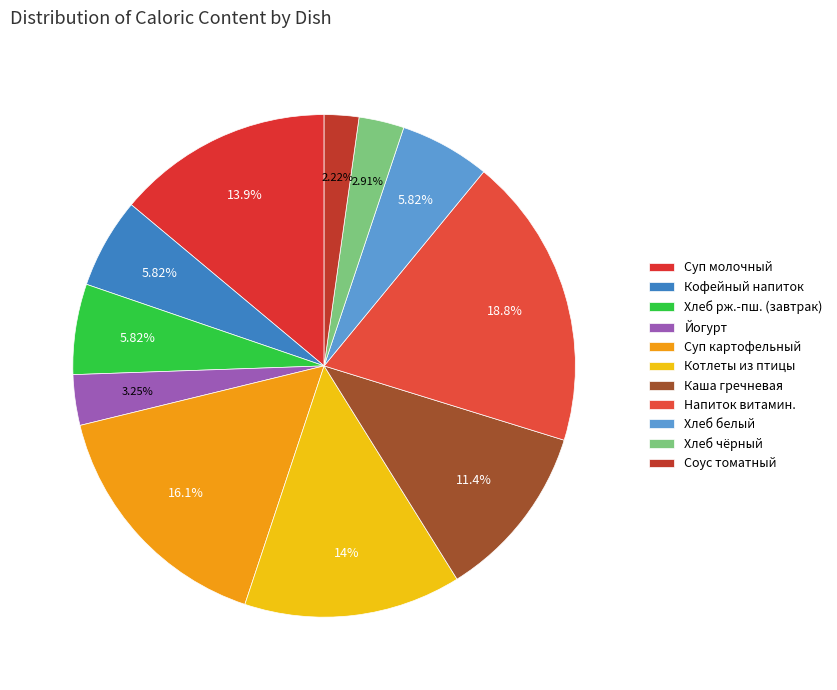

Is there any slice that represents more than half of the pie?

No